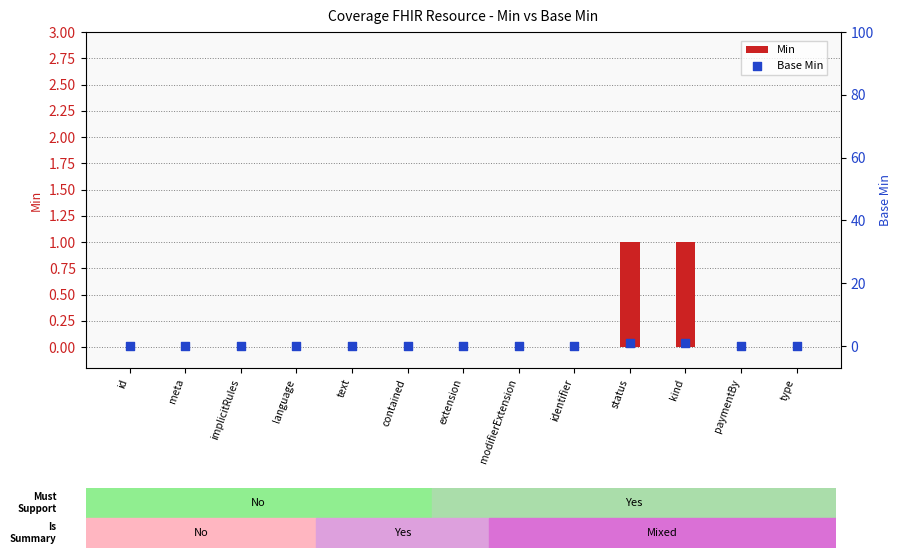

Which series contains the lowest Y value?

Min